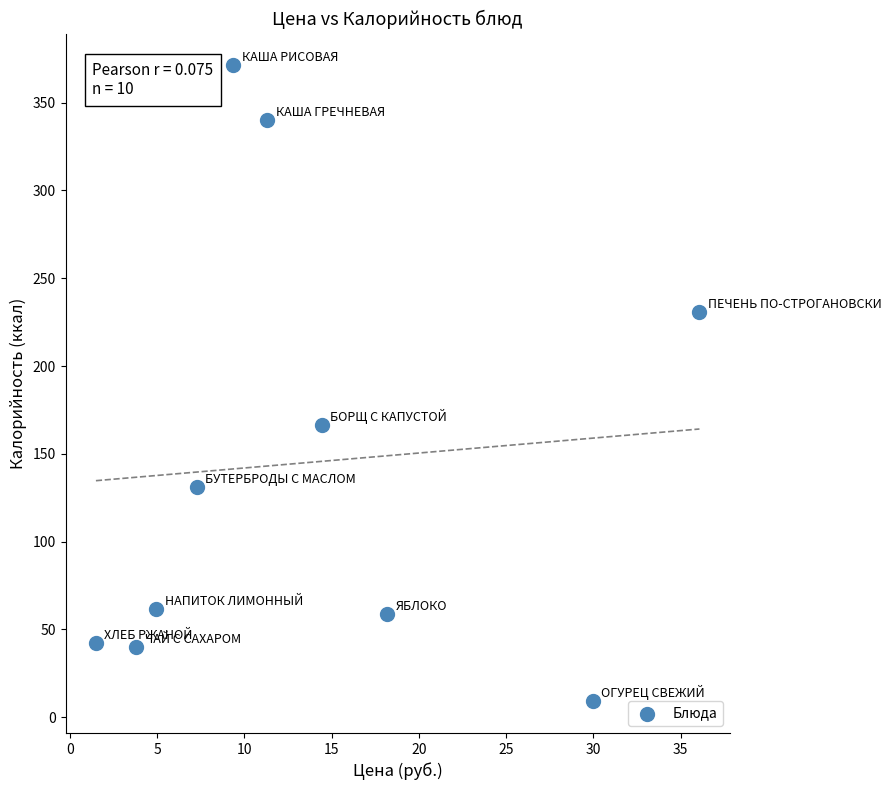

What Y value in the scatter plot is closest to 190?

166.2